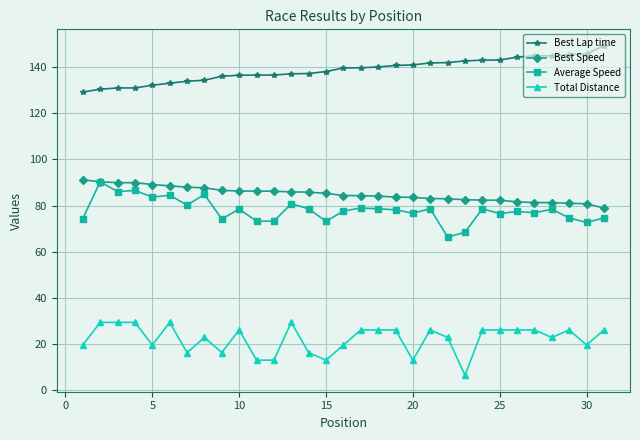

What is the value of the Best Lap time point at the 2nd from the left?

130.4